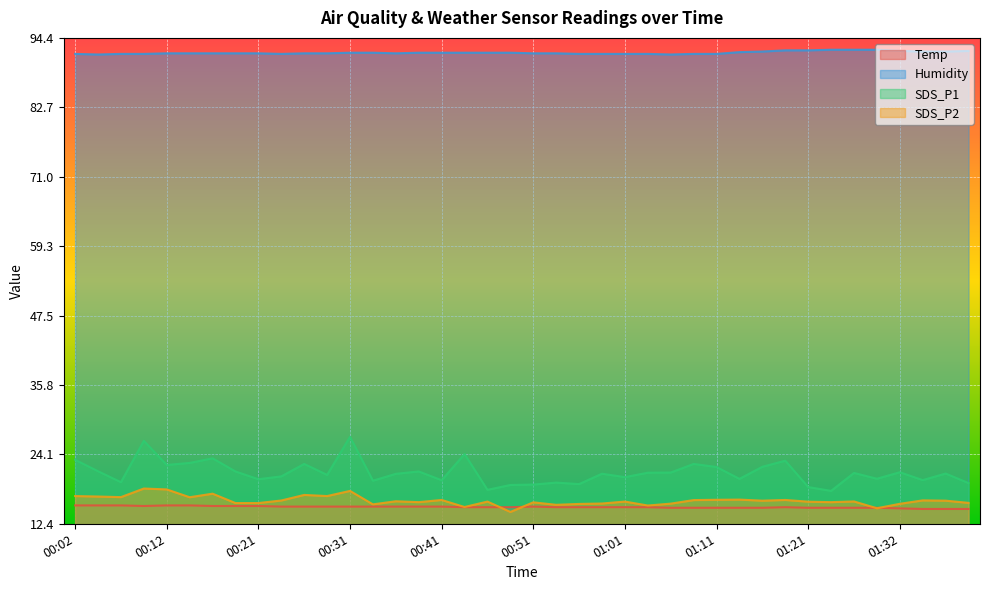

At how many categories does at least one series exceed 80?

40